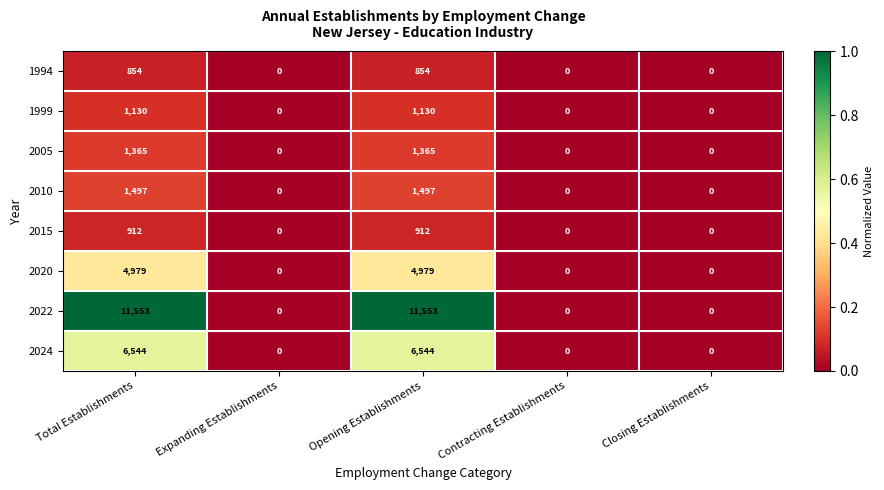

How many values in the 2015 series exceed 0?

2